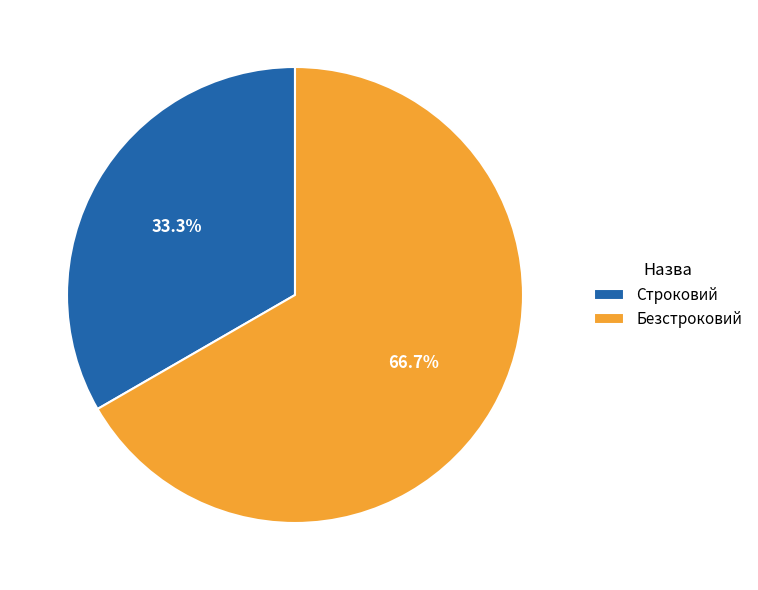

The Безстроковий slice represents 67% of the pie. True or false?

True